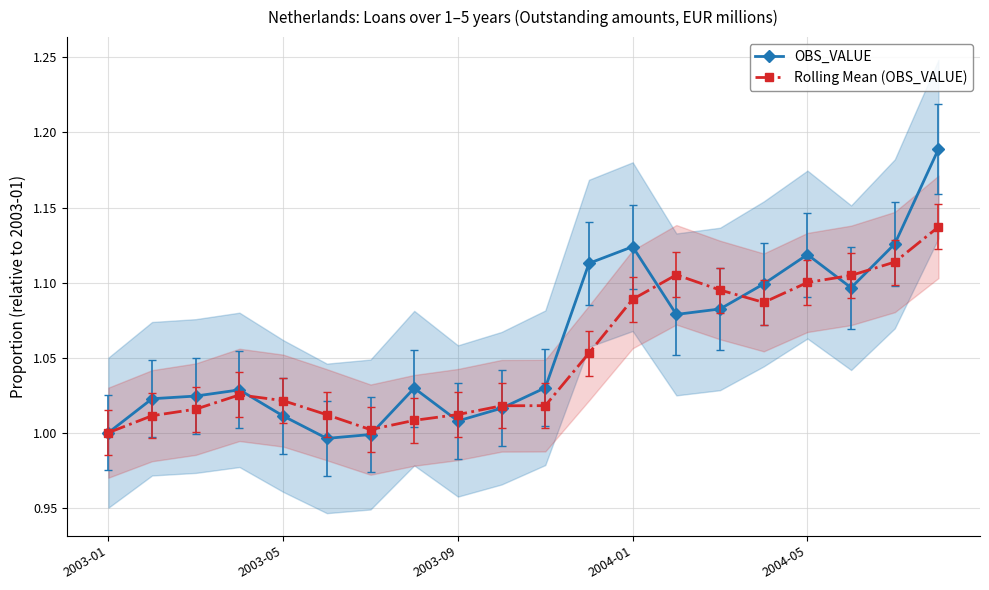

How many lines are shown in the chart?

2